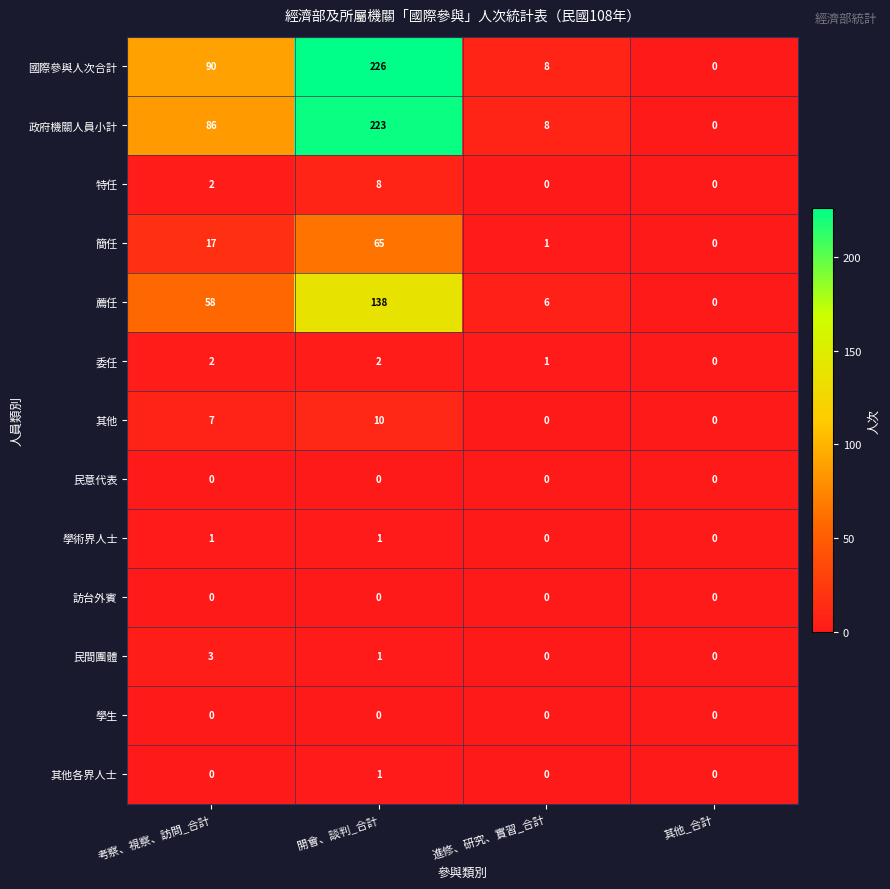

Which series has the largest total across all categories?

國際參與人次合計